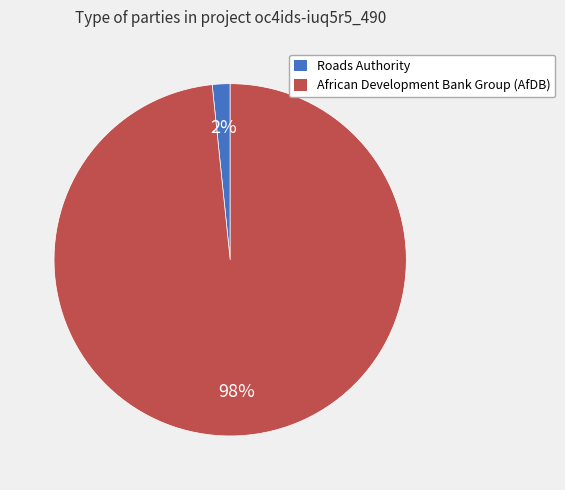

Count the number of slices in the pie.

2